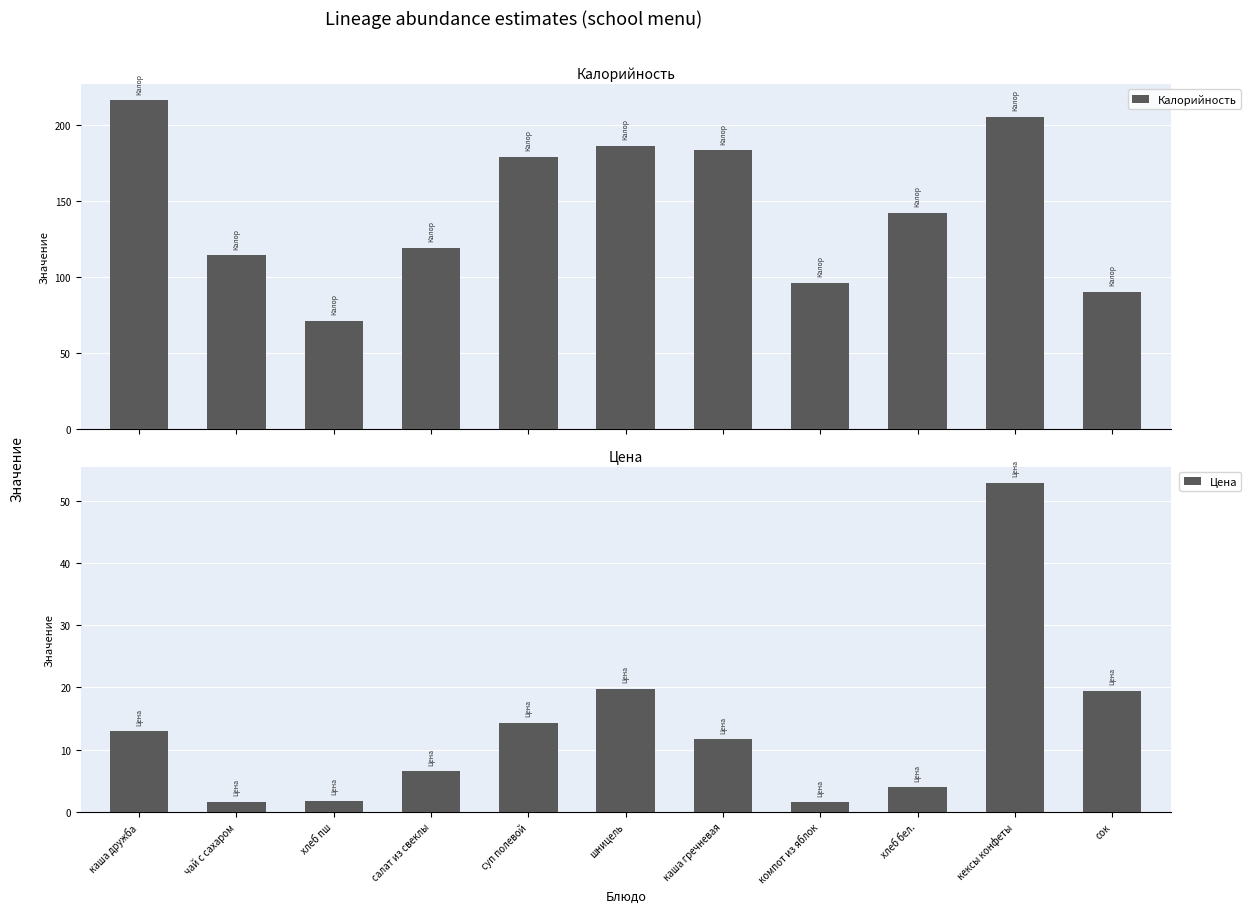

What are all the series names shown in the legend?

Калорийность, Цена